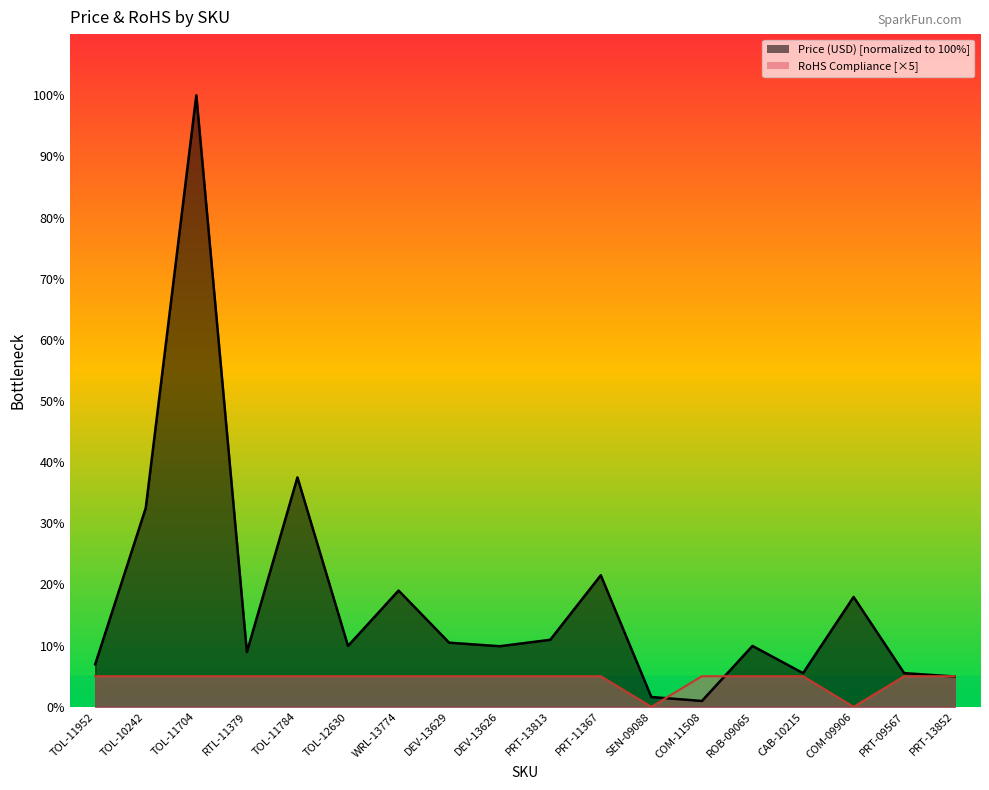

How many interior local peaks does the Price (USD) series have?

6